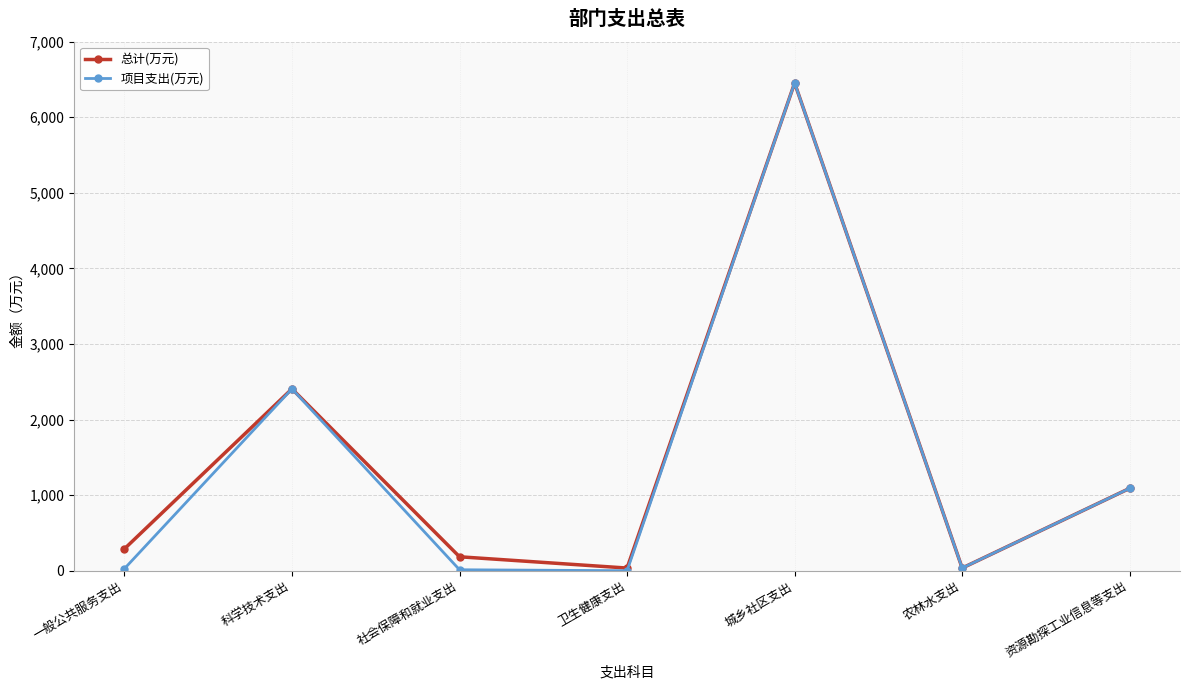

Which series has the largest total across all categories?

总计(万元)